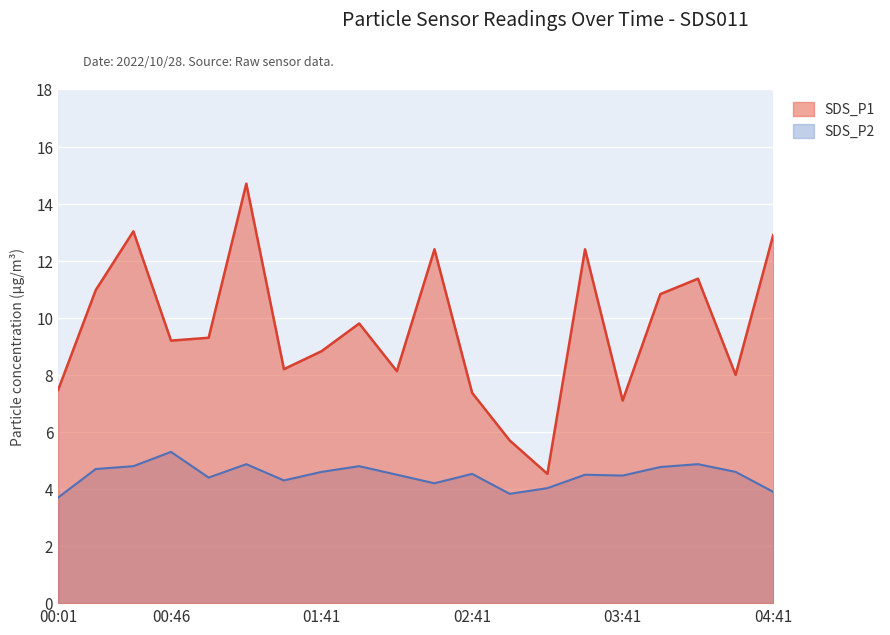

Is the value of SDS_P2 at 04:41 greater than the value of SDS_P1 at 01:16?

No